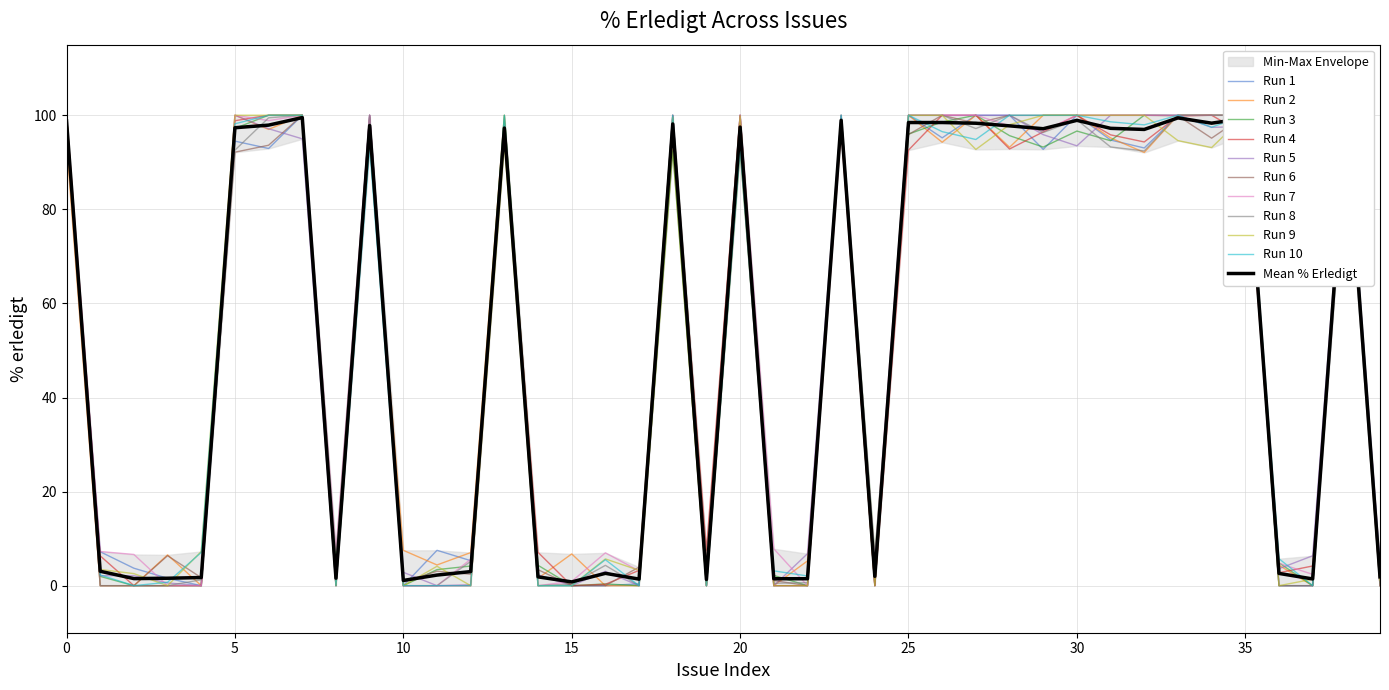

The Mean % Erledigt series shows 98.4 at 25. True or false?

True